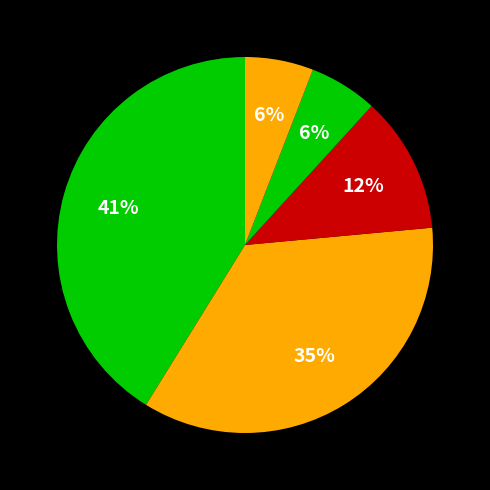

Combined, what portion of the pie is گیاه پزشکی and آب و خاک?

41.2%